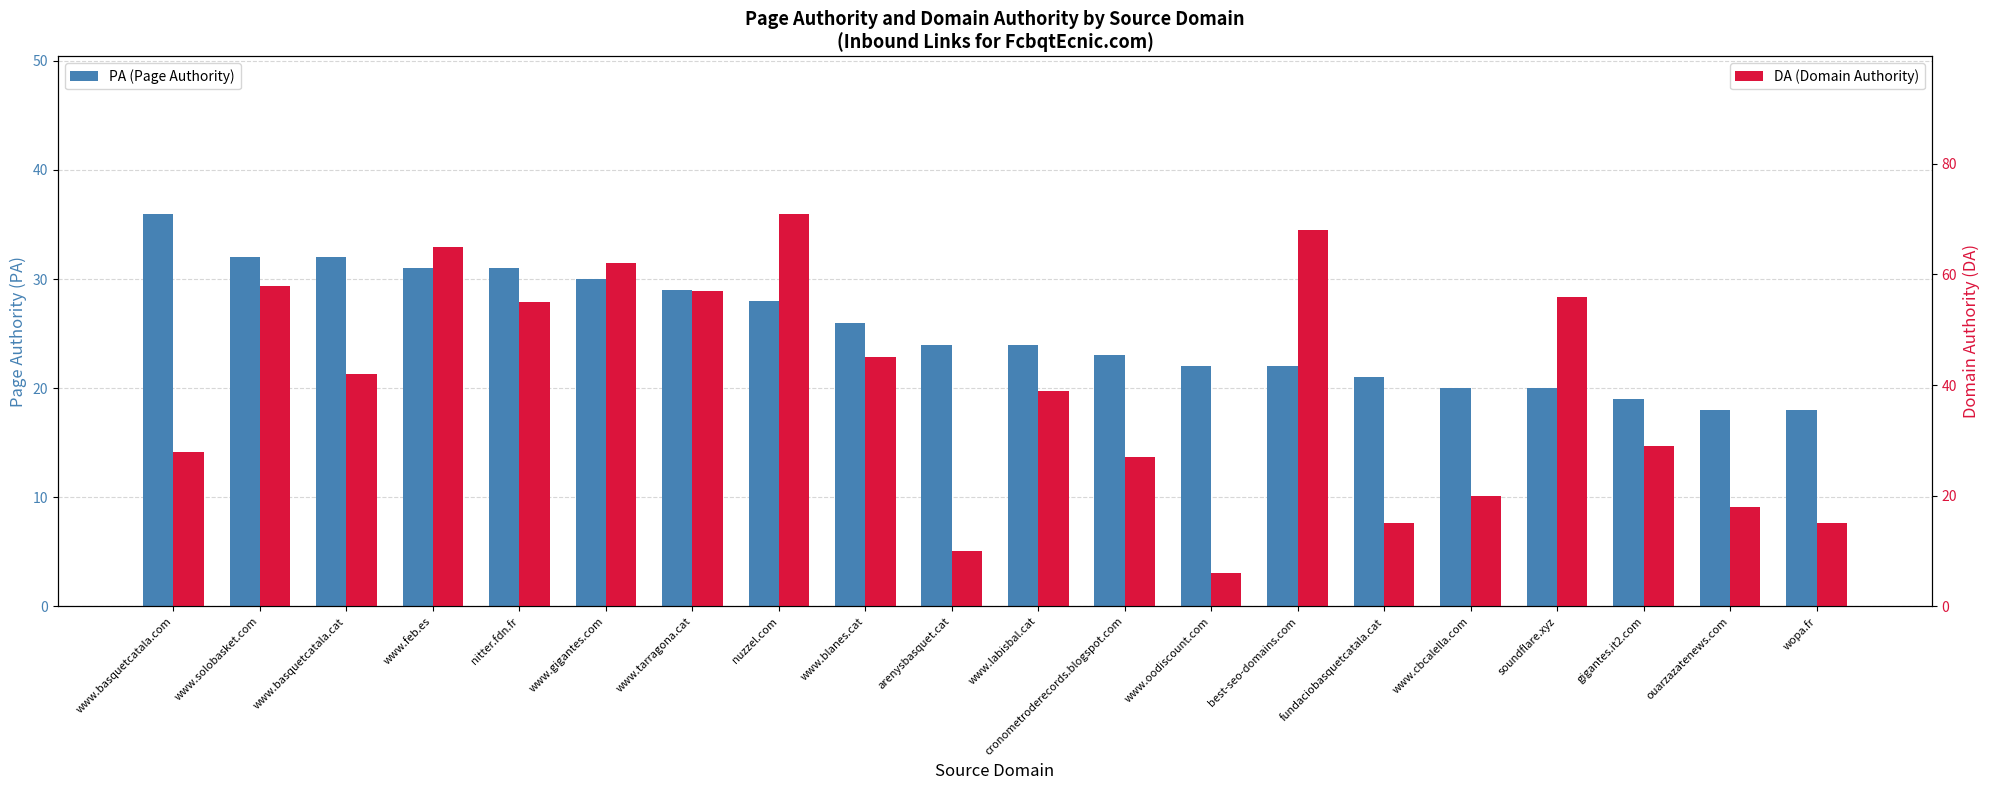

Which has a higher value, gigantes.it2.com or ouarzazatenews.com?

gigantes.it2.com